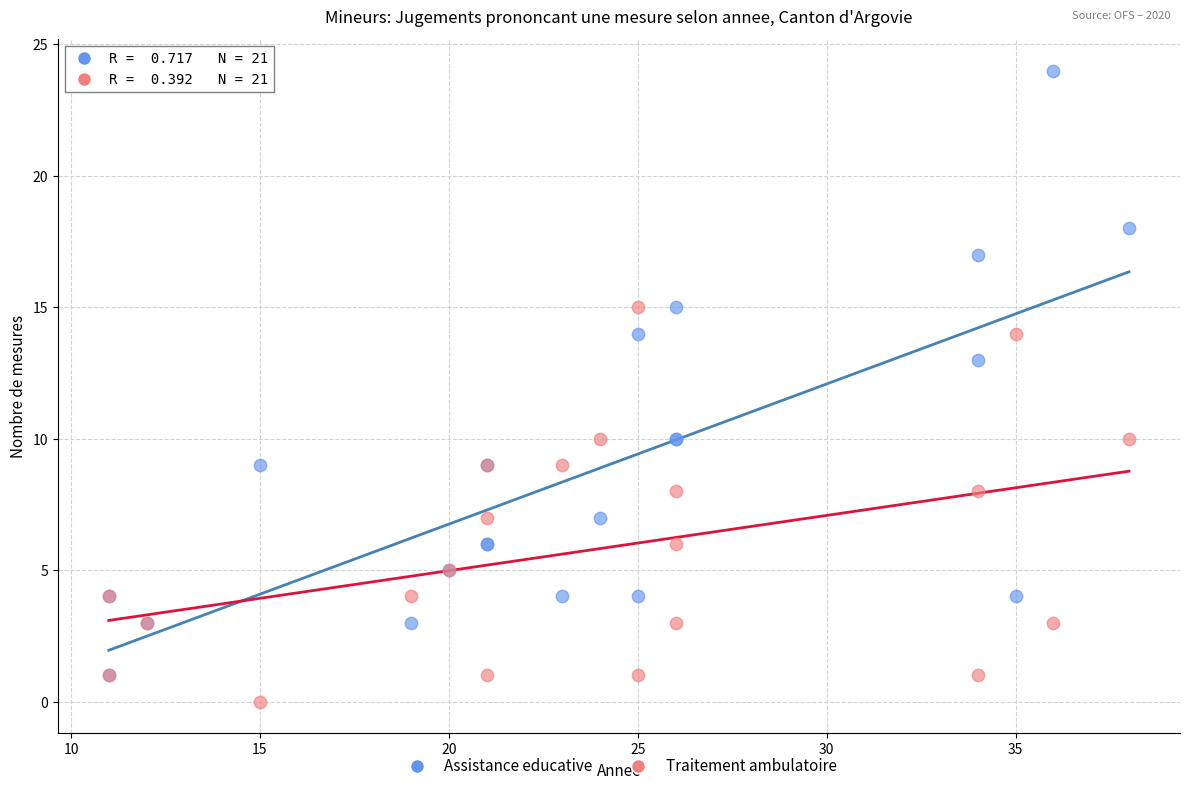

Across all series, what Y value is closest to 12?

13